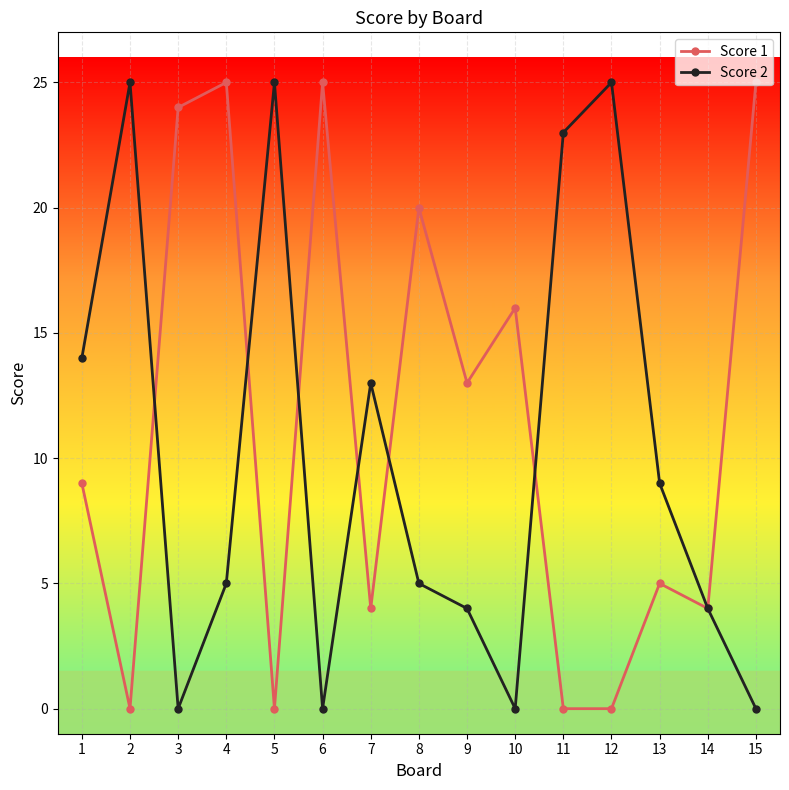

How many lines are shown in the chart?

2